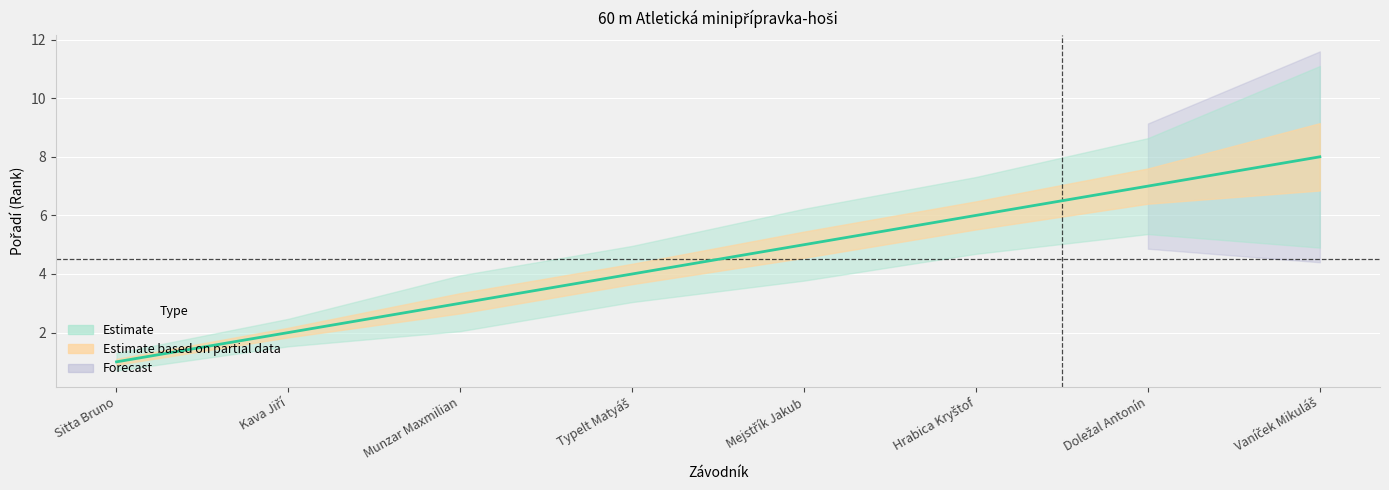

Read the value at Mejstřík Jakub.

5